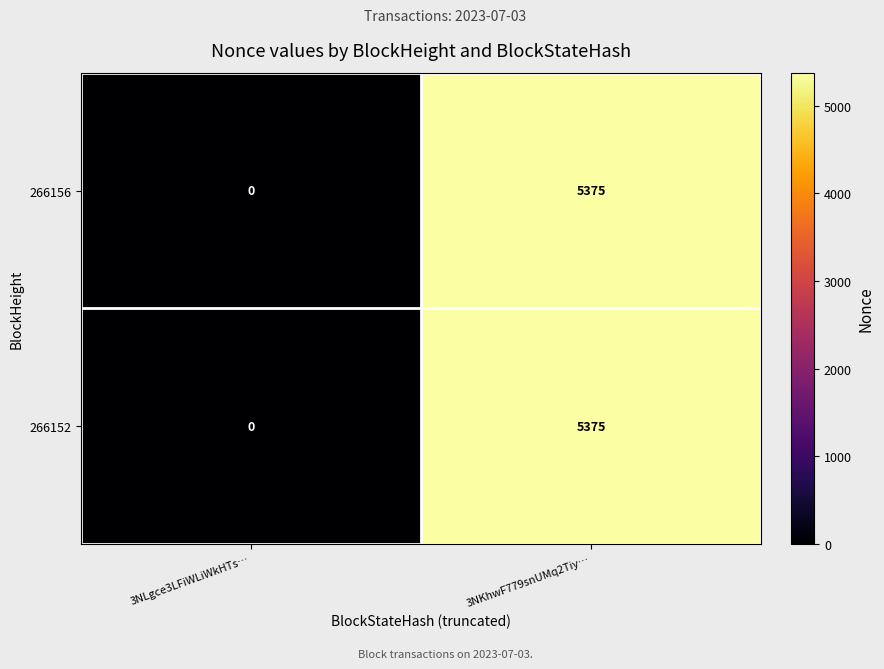

How many values in 266152 are above zero?

1